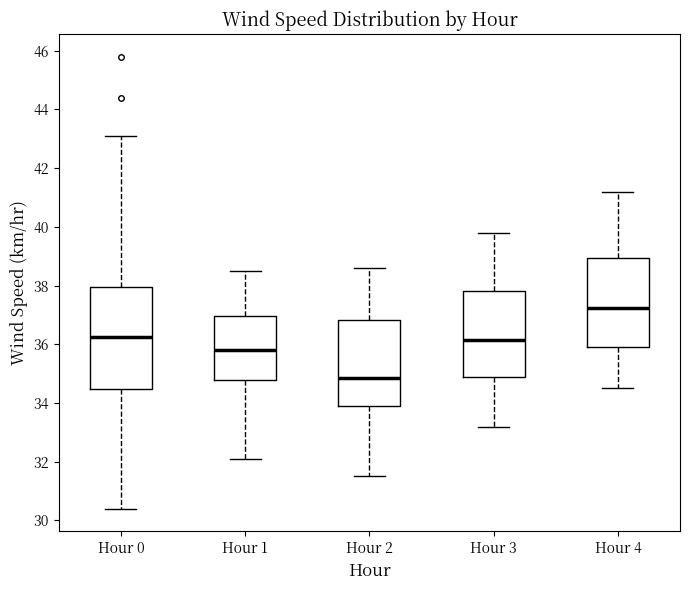

Reading left to right, transcribe this box plot: for each box, give where its median line is, the range the box spans, and where its two whiskers end, as read against the y-axis. The values are not printed on the chart, so give them approximately, as read against the axis.

Hour 0: median 36.2, box 34.4 to 38.0, whiskers 30.4 to 43.2
Hour 1: median 35.8, box 34.8 to 37.0, whiskers 32.2 to 38.6
Hour 2: median 34.8, box 34.0 to 36.8, whiskers 31.6 to 38.6
Hour 3: median 36.2, box 34.8 to 37.8, whiskers 33.2 to 39.8
Hour 4: median 37.2, box 36.0 to 39.0, whiskers 34.6 to 41.2